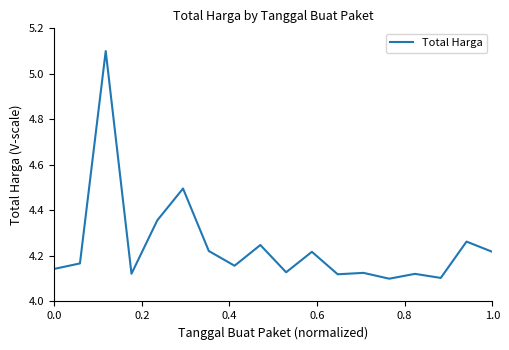

What is the difference between the maximum and minimum values?

1.0